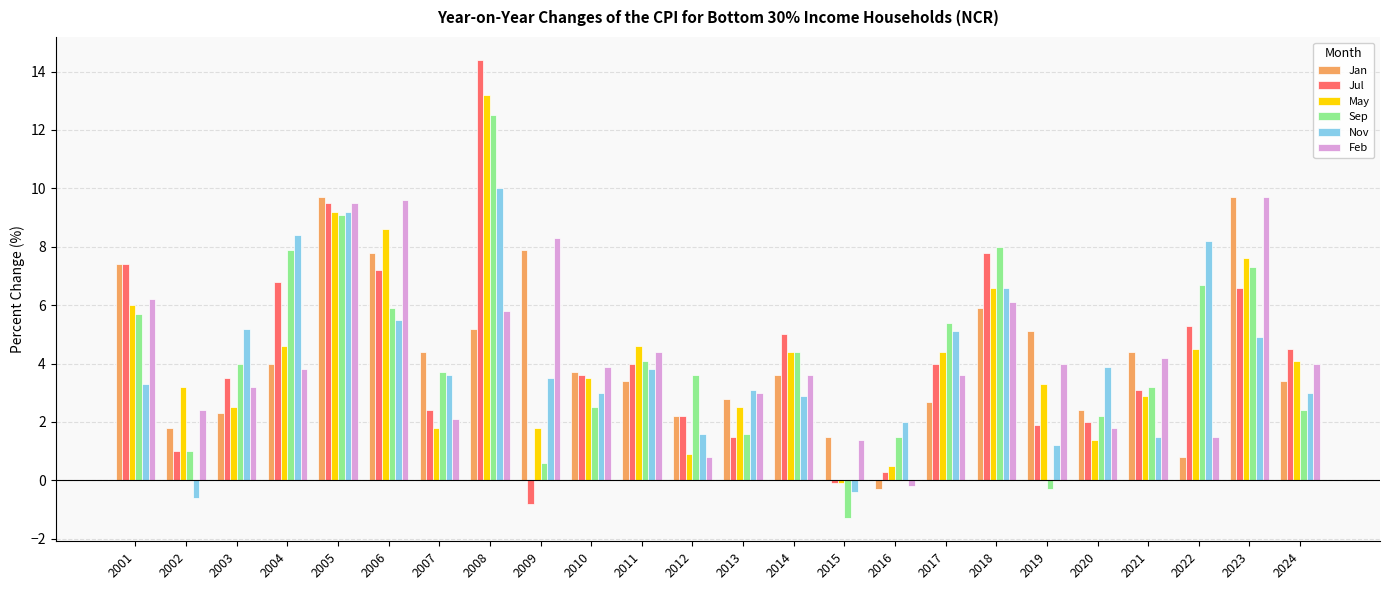

The value of Sep at 2014 is 2.1. True or false?

False